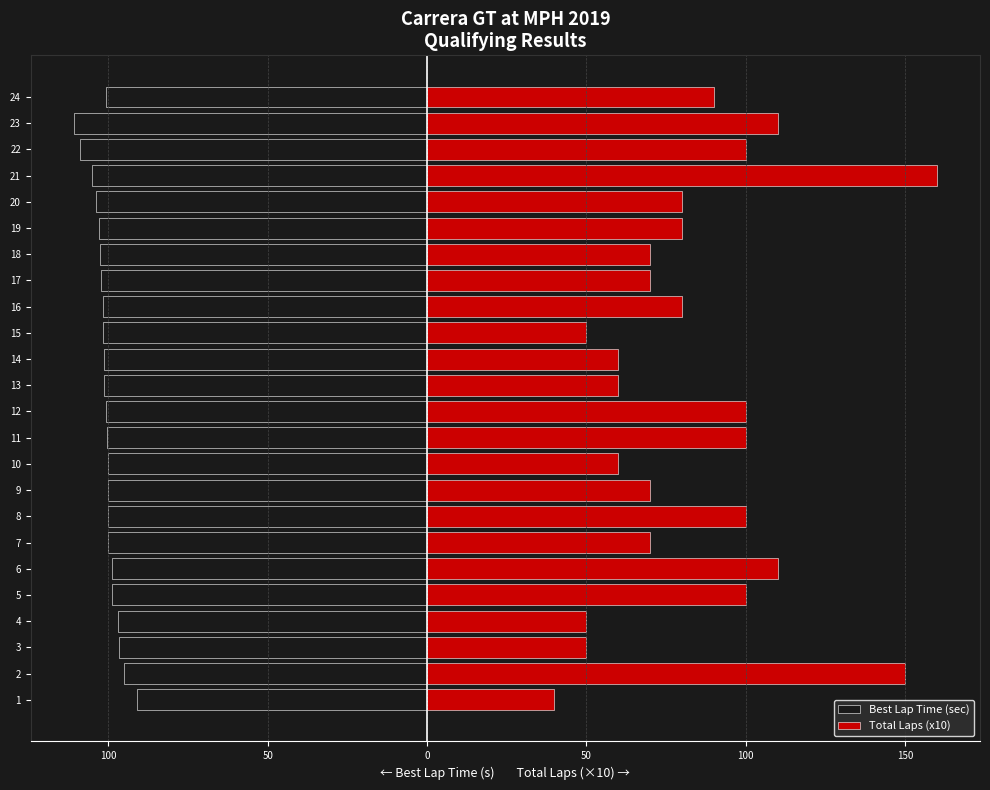

What is the average value of the Best Lap Time (sec) series?

-100.9